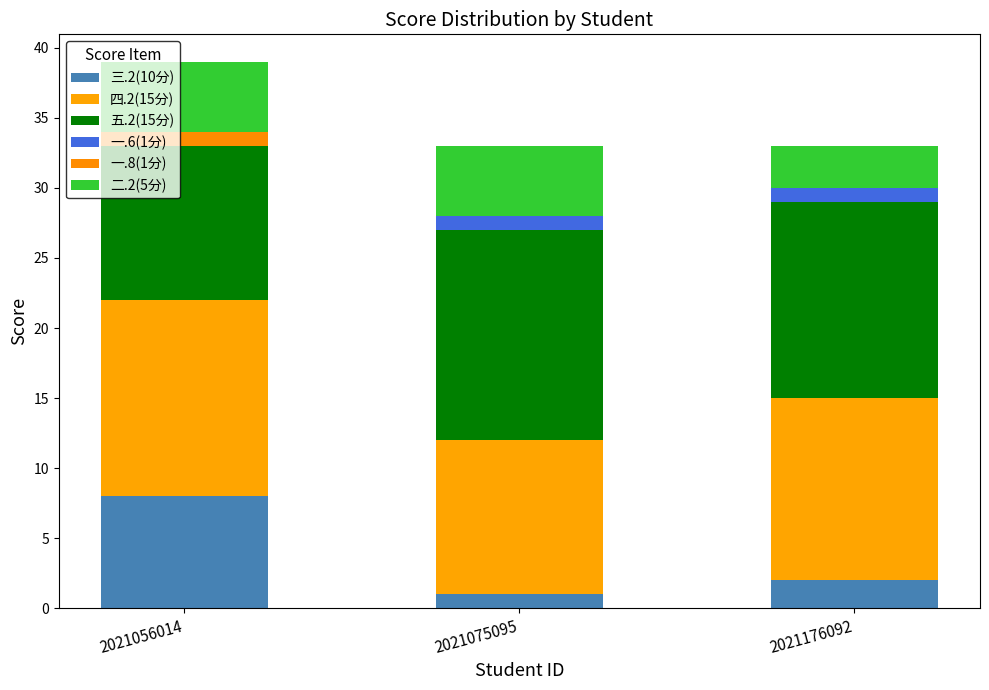

What is the sum of the 一.6(1分) values at 2021056014 and 2021176092?

1